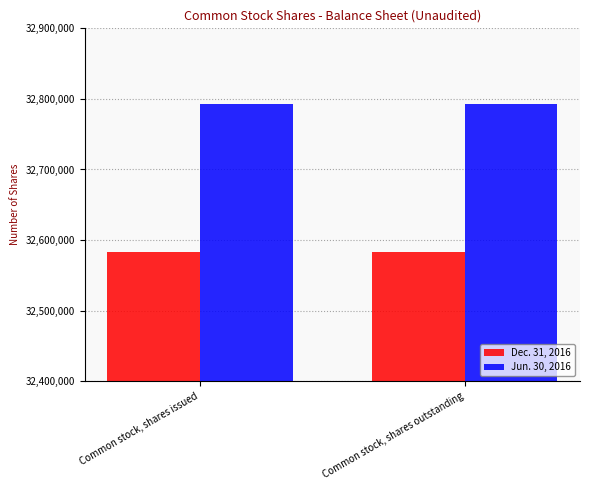

What is the value of the Jun. 30, 2016 bar at the 1st from the left?

32792497